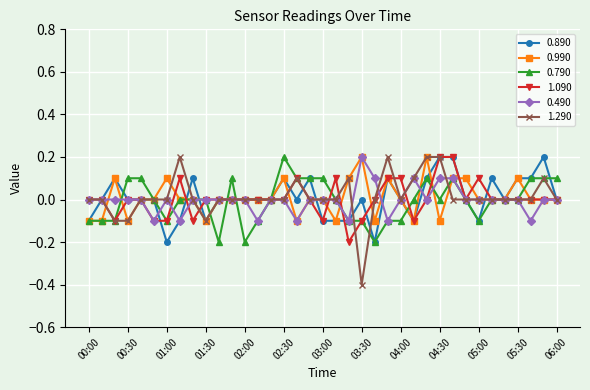

True or false: 0.490 has more than 2 interior local peaks.

True